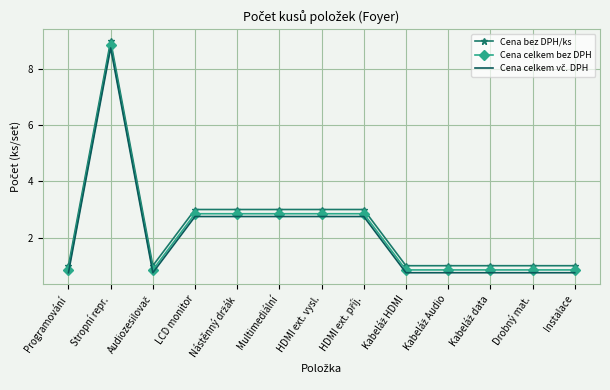

What is the highest value of the Cena bez DPH/ks series?

9.0